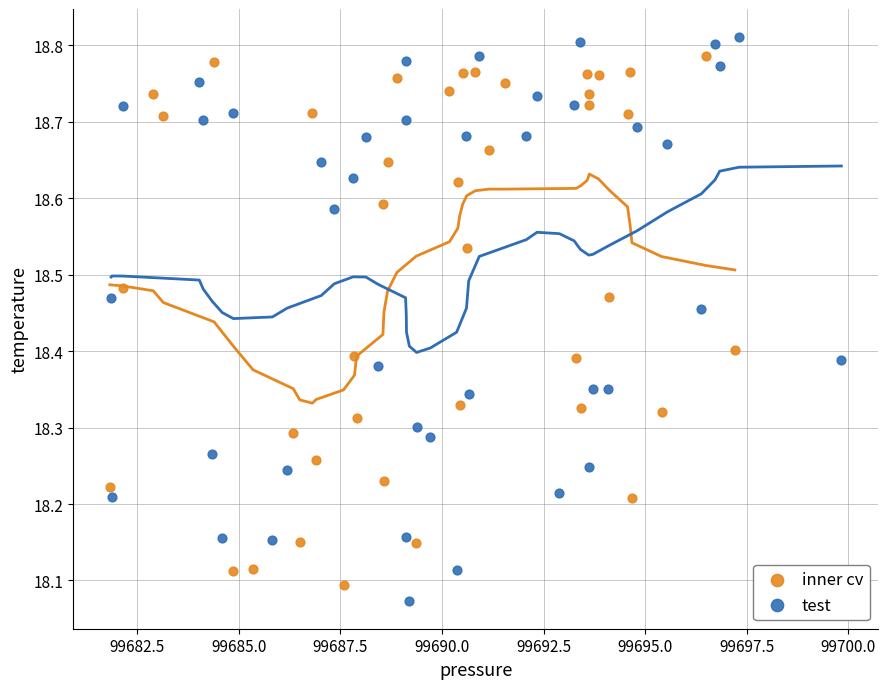

Which series has the largest Y range (max minus min)?

test